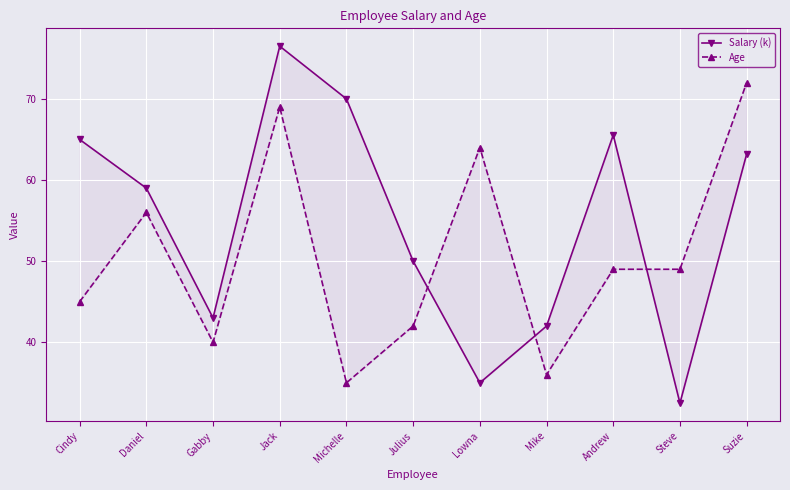

Rank the categories by Age value from lowest to highest.

Michelle, Mike, Gabby, Julius, Cindy, Andrew, Steve, Daniel, Lowna, Jack, Suzie